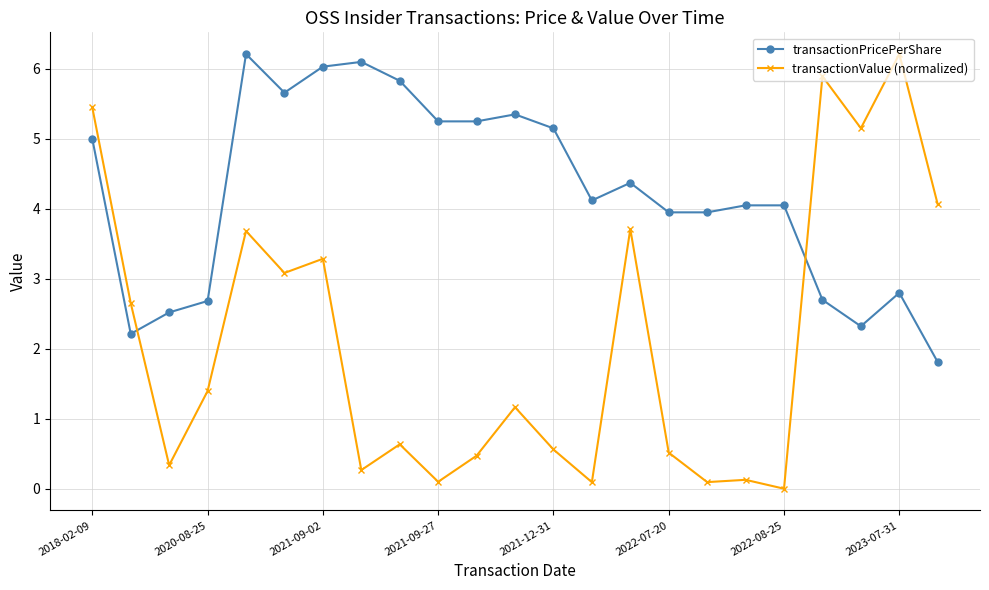

What is the value of the transactionValue (normalized) point at the 6th from the left?

3.1